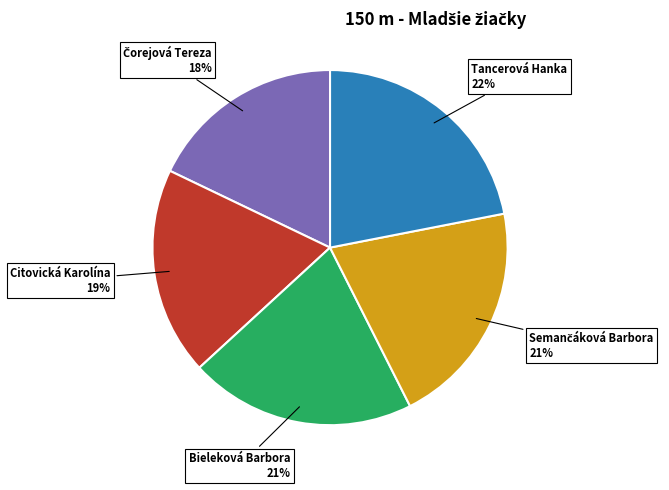

To the nearest percent, what portion does Tancerová Hanka represent?

22%